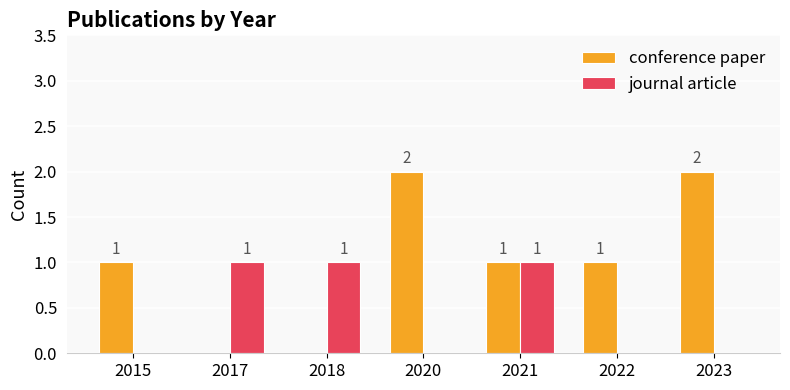

Is it true that conference paper equals 2 at 2020?

True